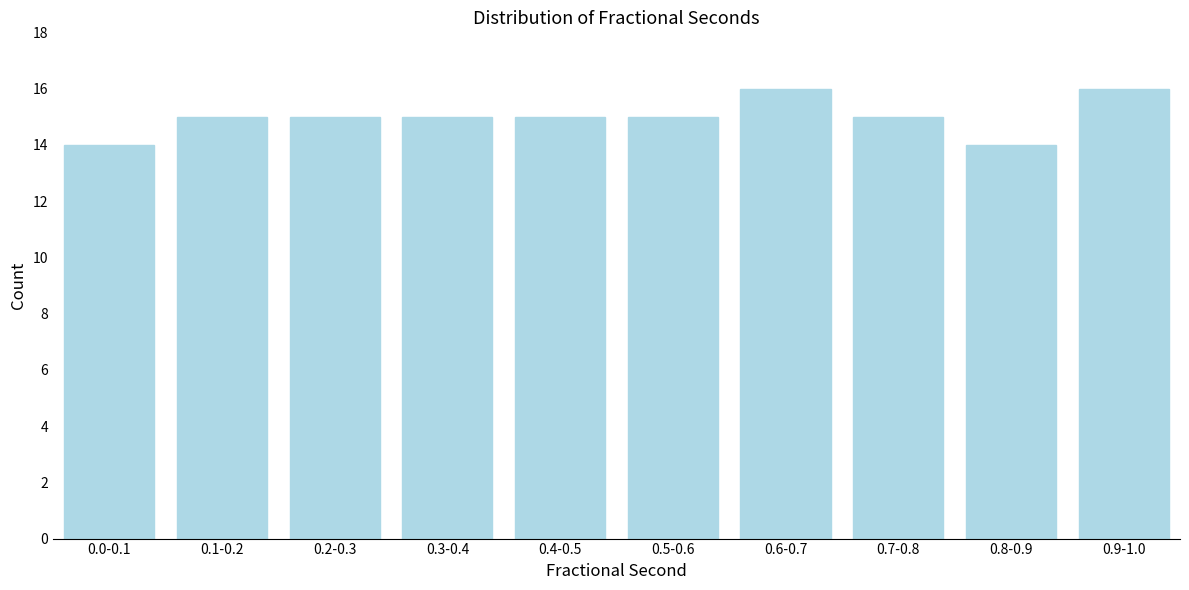

Reading left to right, what are all the values shown in this chart?

0.0-0.1=14	0.1-0.2=15	0.2-0.3=15	0.3-0.4=15	0.4-0.5=15	0.5-0.6=15	0.6-0.7=16	0.7-0.8=15	0.8-0.9=14	0.9-1.0=16